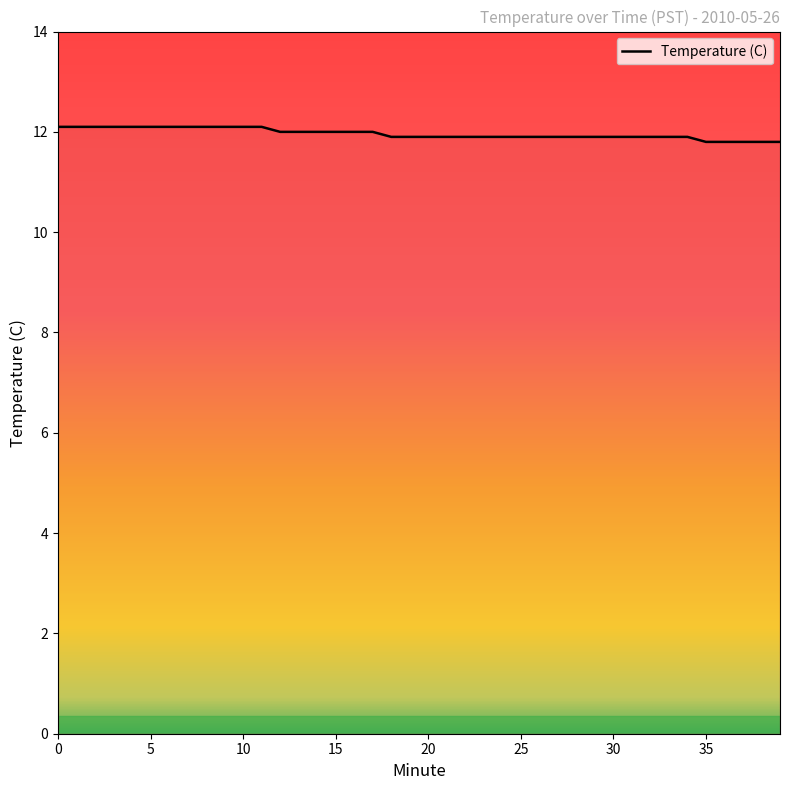

What is the average value?

12.0